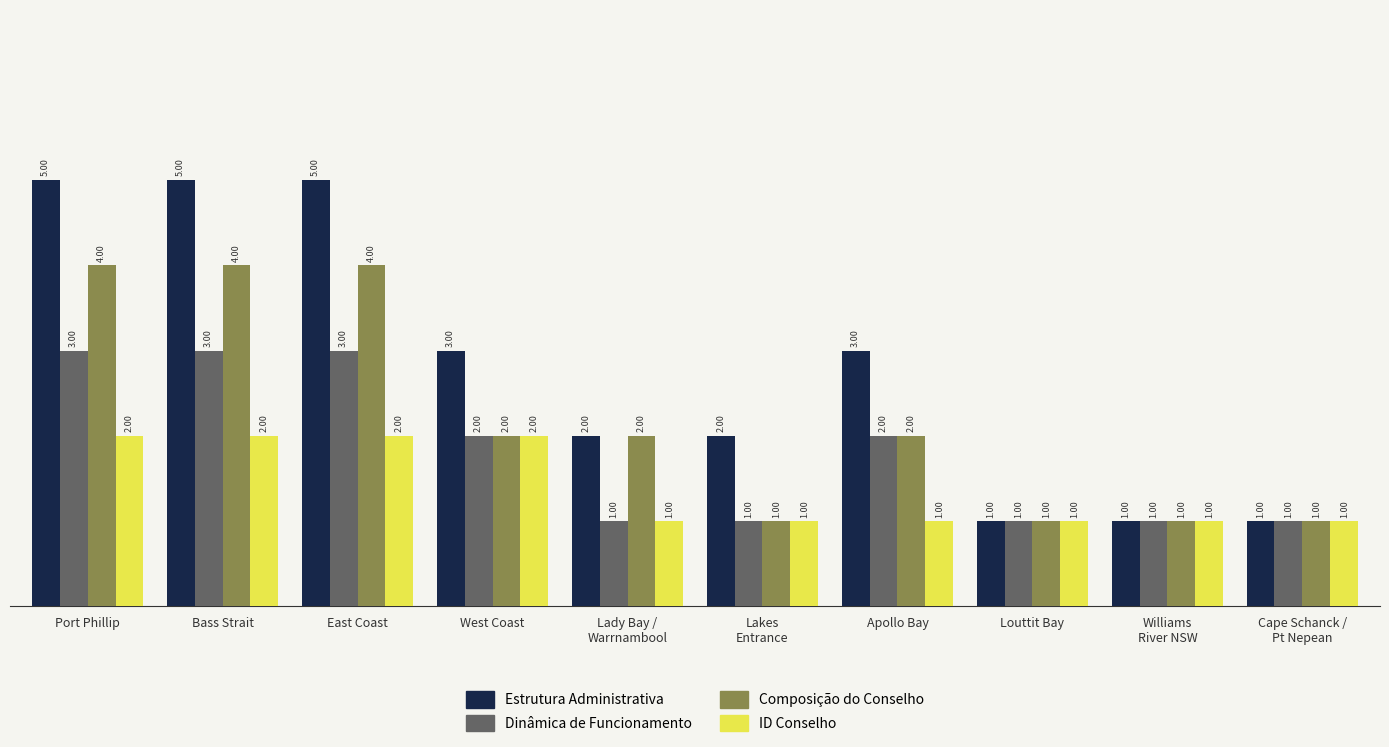

Which series has the largest range (max minus min)?

Estrutura Administrativa